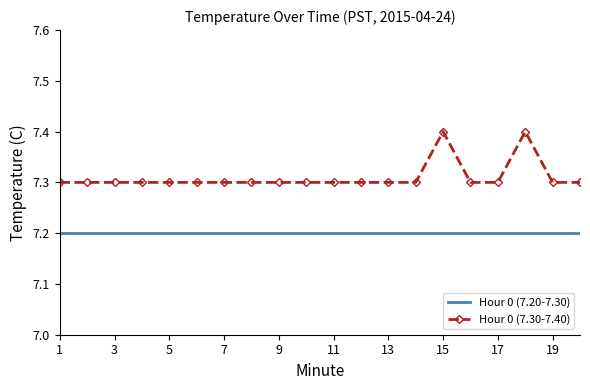

Reading right to left, extract all data points from this chart.

Hour 0 (7.20-7.30): 7.2	7.2	7.2	7.2	7.2	7.2	7.2	7.2	7.2	7.2	7.2	7.2	7.2	7.2	7.2	7.2	7.2	7.2	7.2	7.2
Hour 0 (7.30-7.40): 7.3	7.3	7.4	7.3	7.3	7.4	7.3	7.3	7.3	7.3	7.3	7.3	7.3	7.3	7.3	7.3	7.3	7.3	7.3	7.3